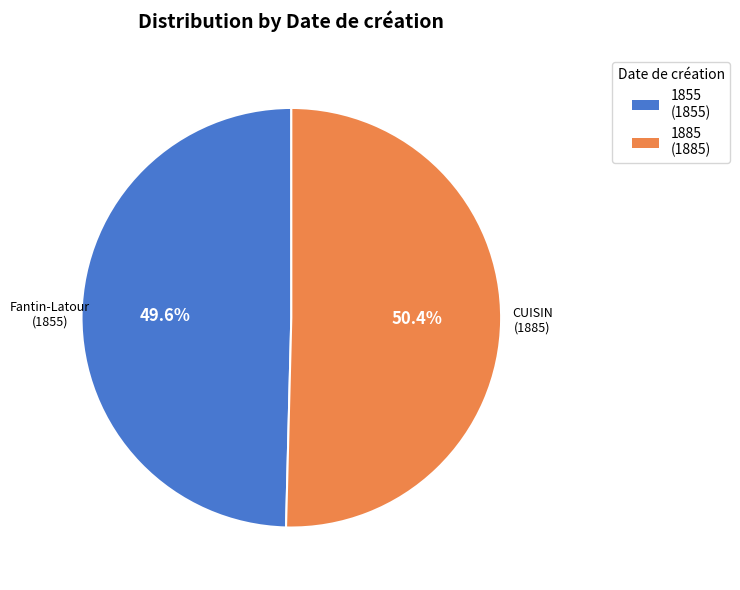

Count the number of slices in the pie.

2